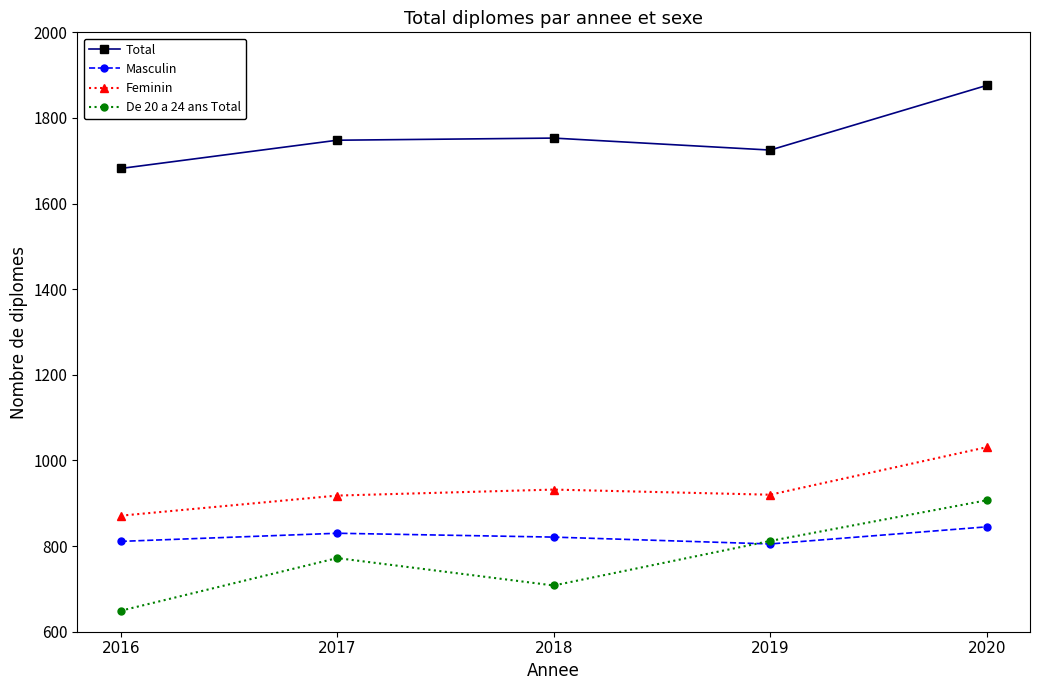

What is the minimum value shown in the chart?

649